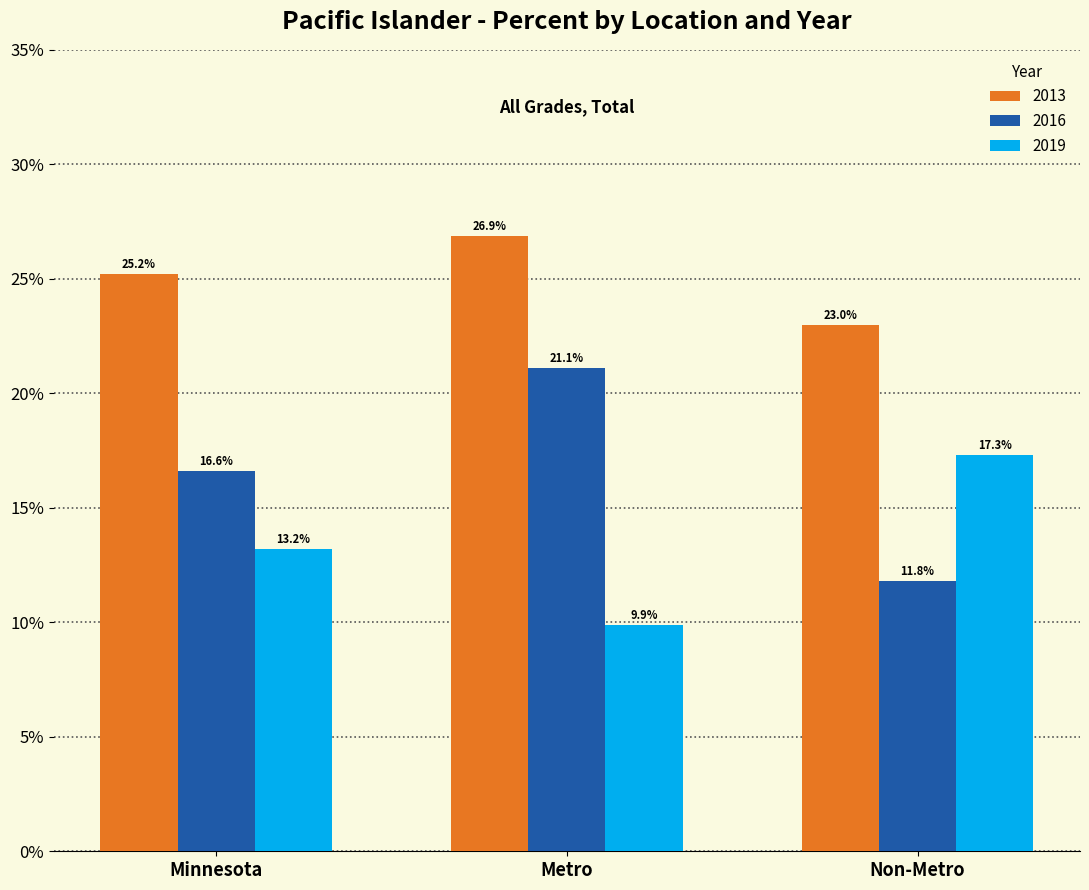

Is the value of 2016 at Minnesota greater than the value of 2019 at Non-Metro?

No